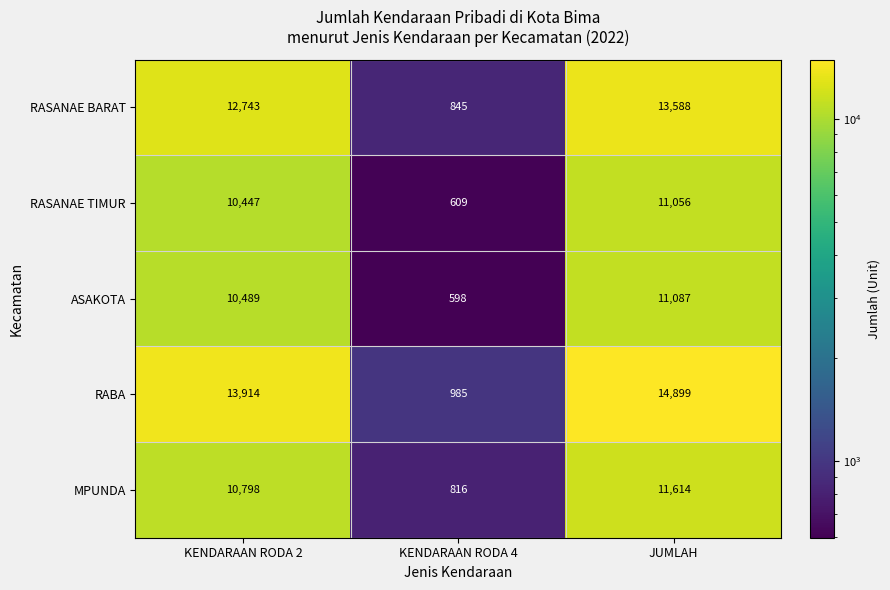

Rank the series at KENDARAAN RODA 2 from highest to lowest value.

RABA, RASANAE BARAT, MPUNDA, ASAKOTA, RASANAE TIMUR